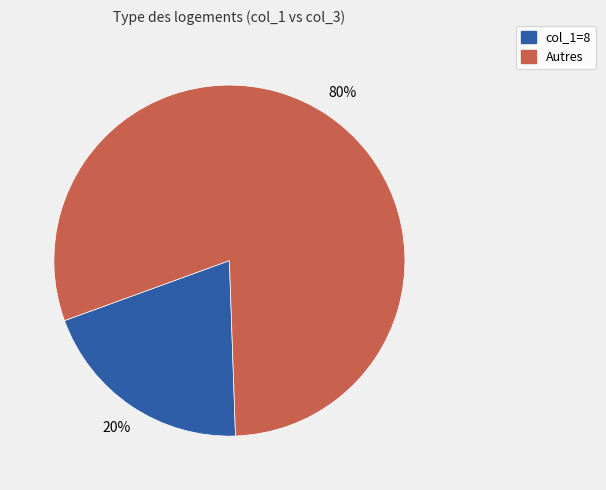

Is col_1=8 the majority of the pie?

No